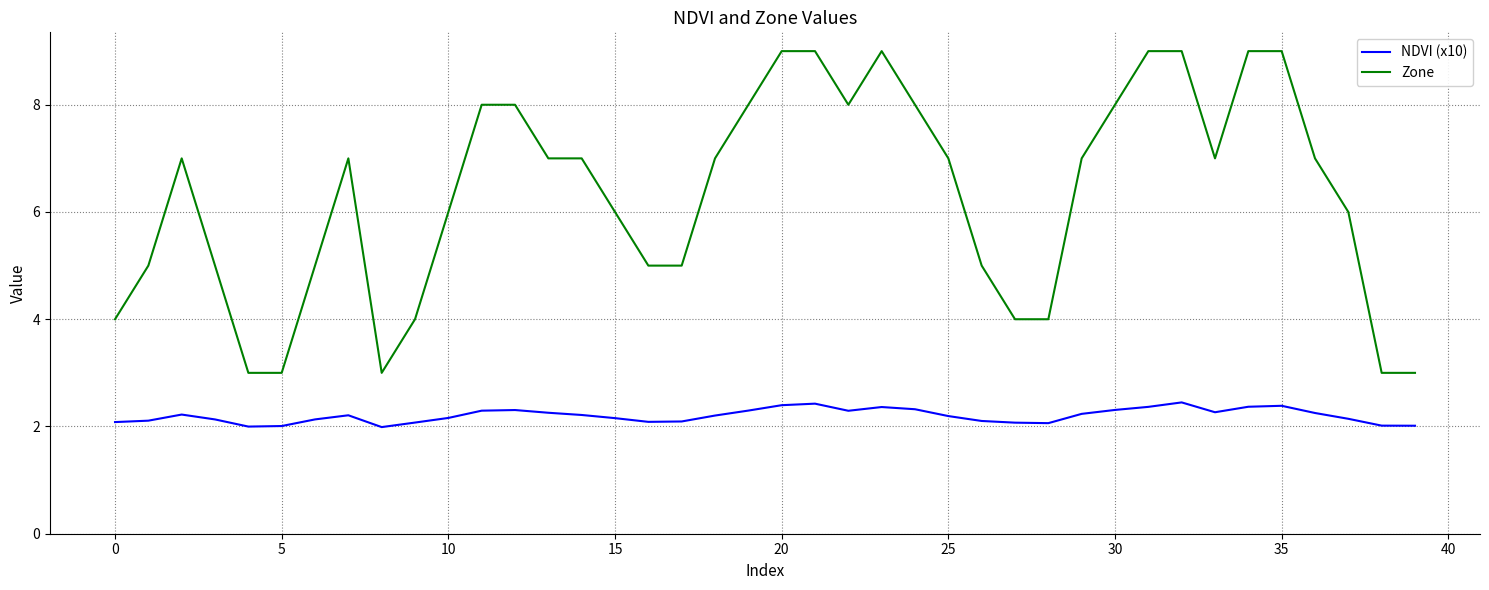

Rank the series by their average value, from highest to lowest.

Zone, NDVI (x10)